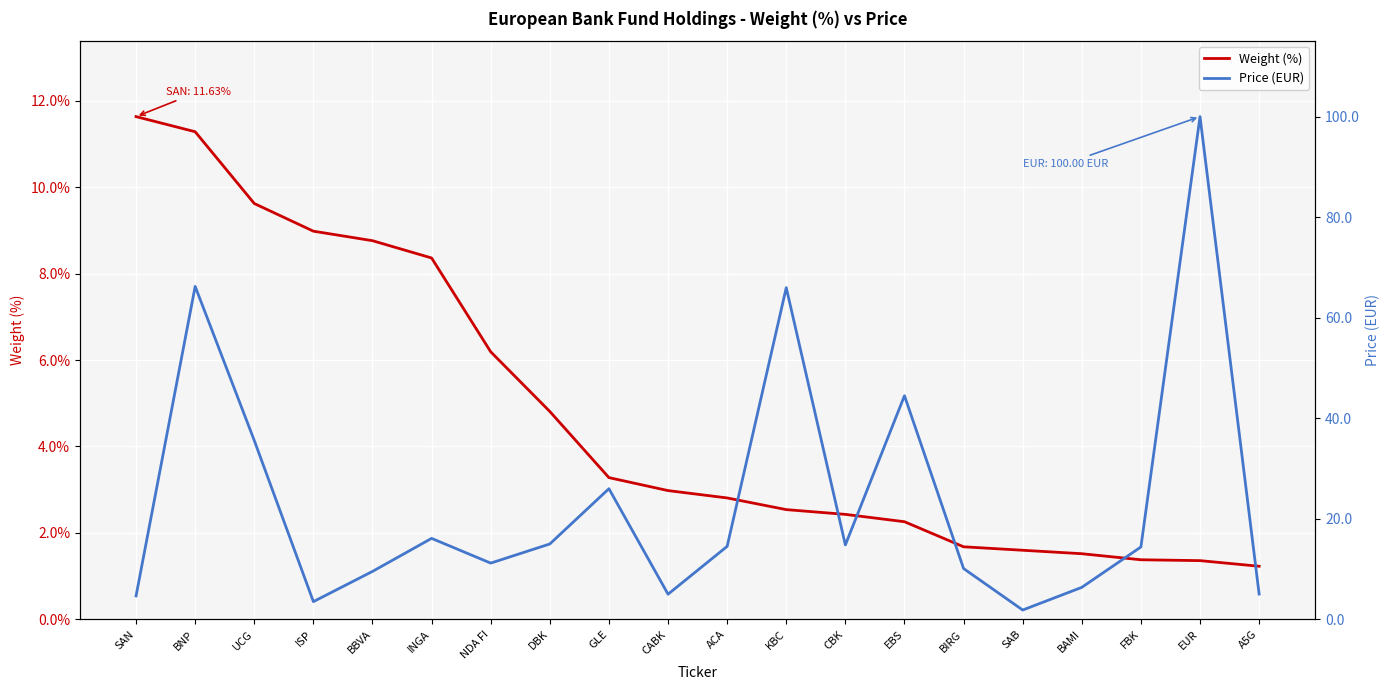

At which label does Weight (%) reach its minimum?

A5G